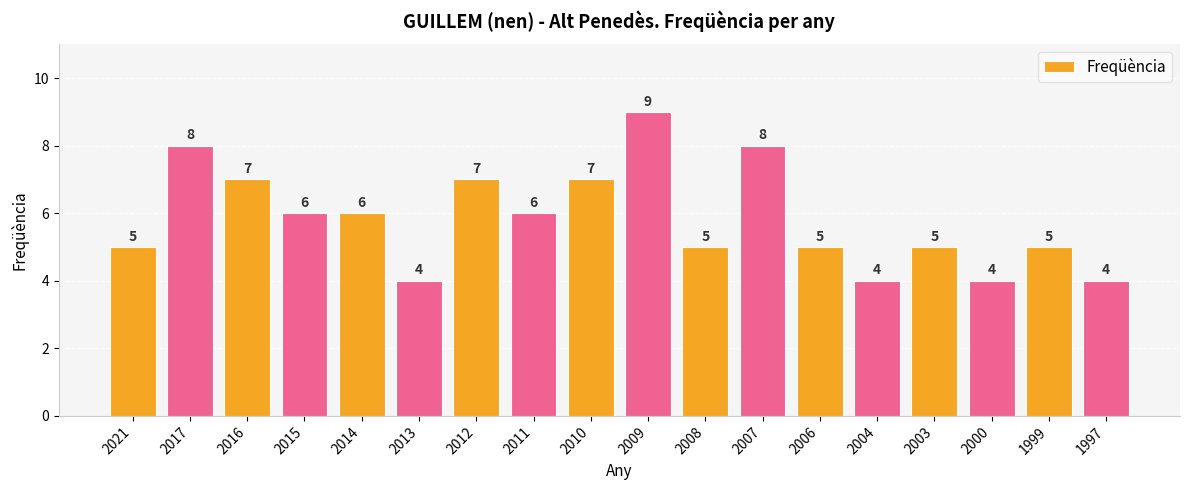

What is the ratio of the value at 2014 to the value at 2015?

1.0